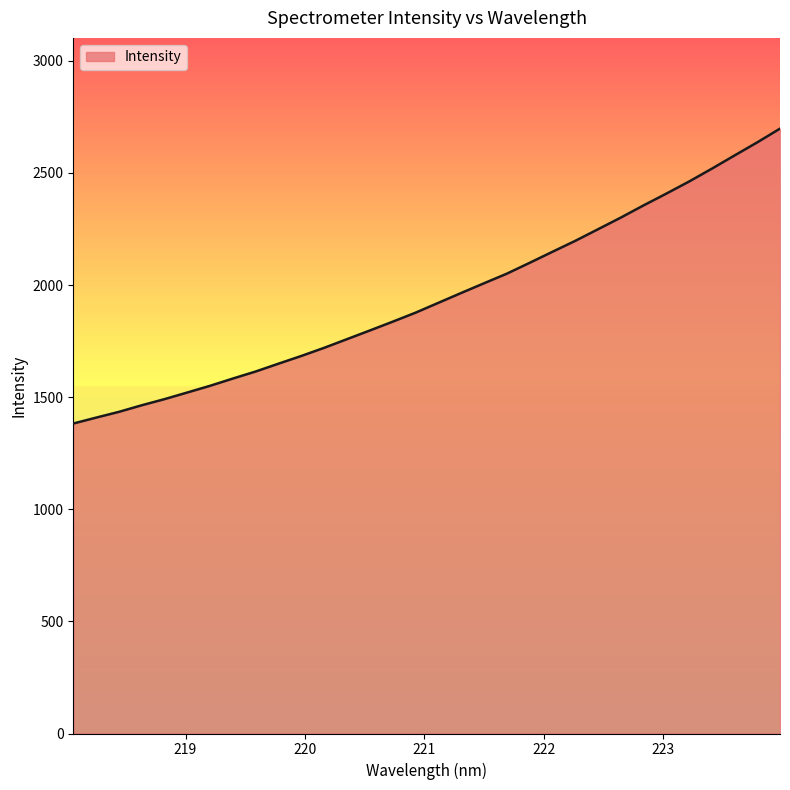

What is the maximum value shown in the chart?

2697.5